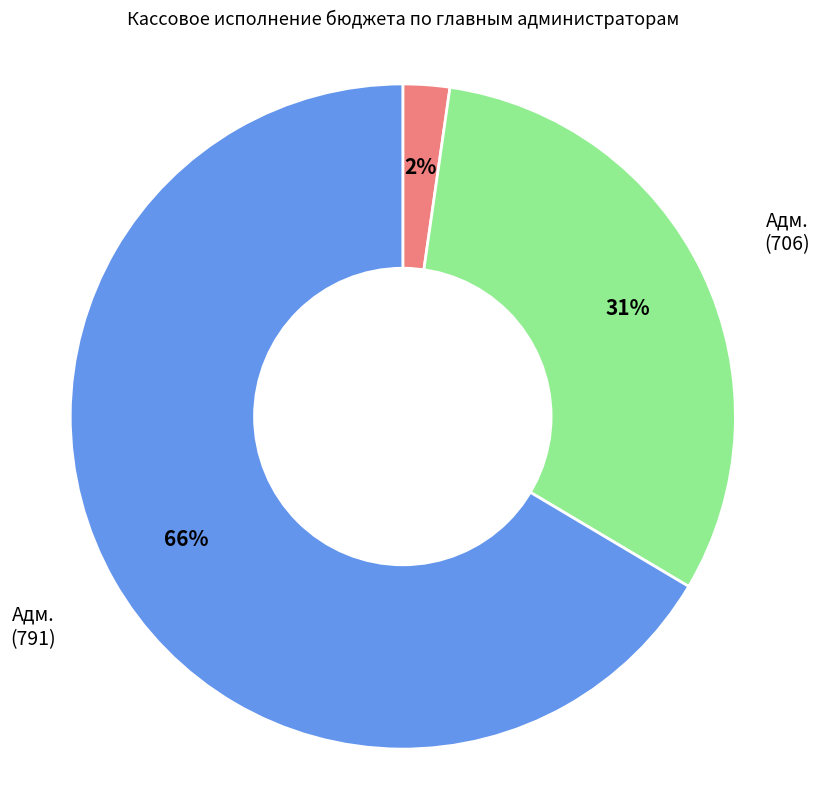

How many segments does this pie chart have?

3